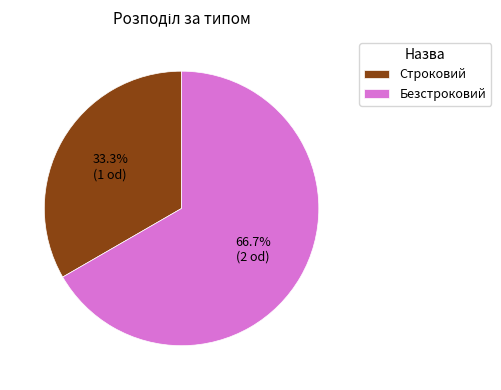

Which category has the smallest portion of the pie?

Строковий